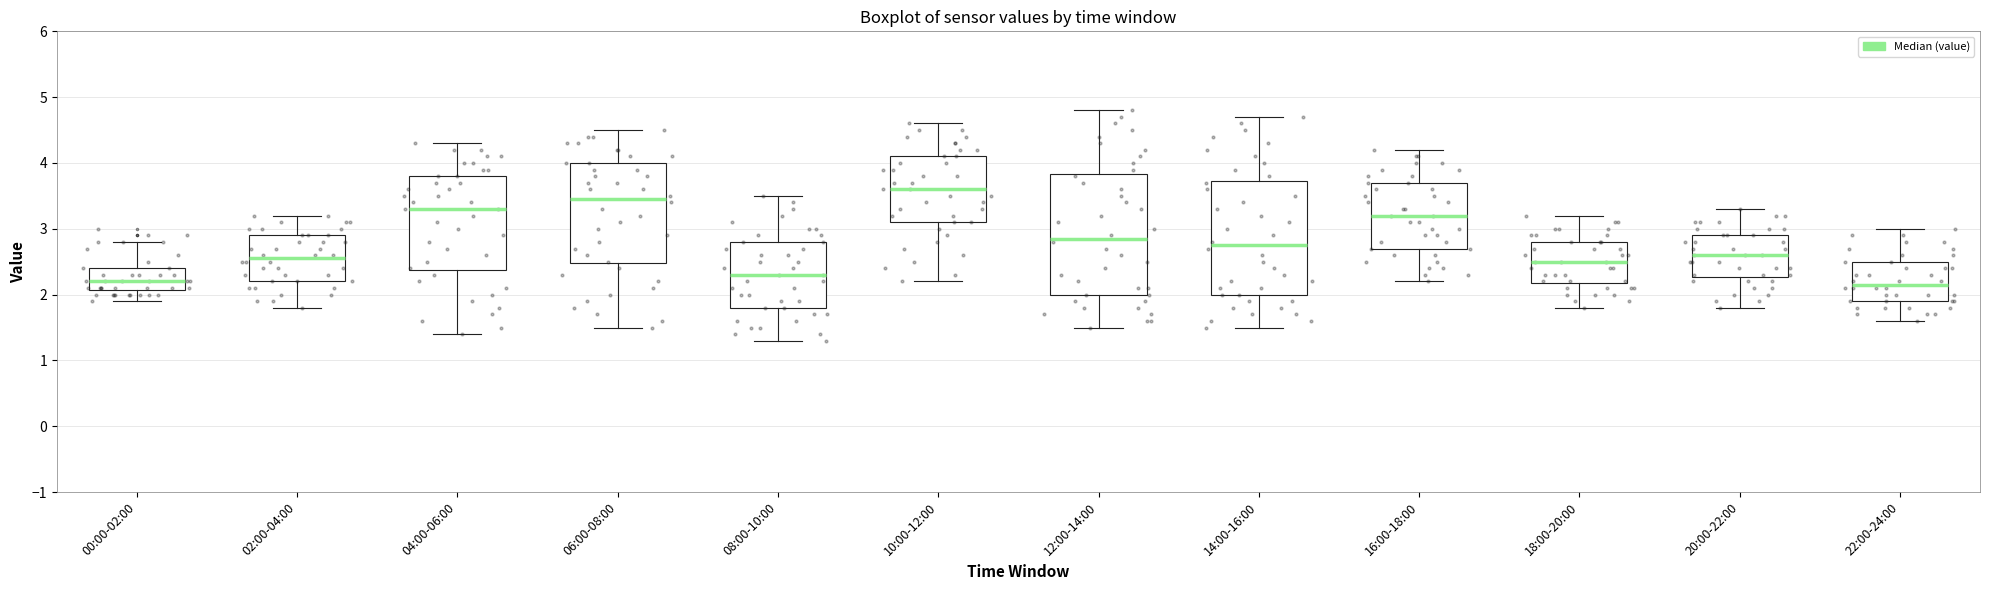

Reading left to right, transcribe this box plot: for each box, give where its median line is, the range the box spans, and where its two whiskers end, as read against the y-axis. The values are not printed on the chart, so give them approximately, as read against the axis.

00:00-02:00: median 2.2, box 2.1 to 2.4, whiskers 1.9 to 2.8
02:00-04:00: median 2.6, box 2.2 to 2.9, whiskers 1.8 to 3.2
04:00-06:00: median 3.3, box 2.4 to 3.8, whiskers 1.4 to 4.3
06:00-08:00: median 3.5, box 2.5 to 4.0, whiskers 1.5 to 4.5
08:00-10:00: median 2.3, box 1.8 to 2.8, whiskers 1.3 to 3.5
10:00-12:00: median 3.6, box 3.1 to 4.1, whiskers 2.2 to 4.6
12:00-14:00: median 2.9, box 2.0 to 3.8, whiskers 1.5 to 4.8
14:00-16:00: median 2.8, box 2.0 to 3.7, whiskers 1.5 to 4.7
16:00-18:00: median 3.2, box 2.7 to 3.7, whiskers 2.2 to 4.2
18:00-20:00: median 2.5, box 2.2 to 2.8, whiskers 1.8 to 3.2
20:00-22:00: median 2.6, box 2.3 to 2.9, whiskers 1.8 to 3.3
22:00-24:00: median 2.2, box 1.9 to 2.5, whiskers 1.6 to 3.0